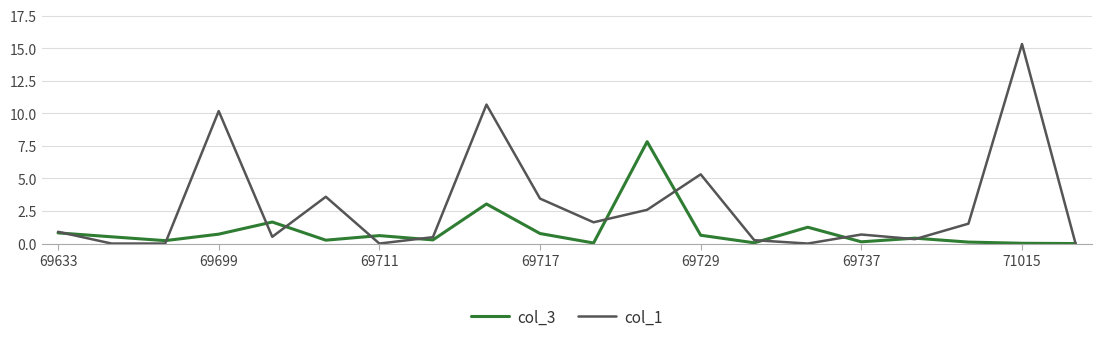

How many lines are shown in the chart?

2